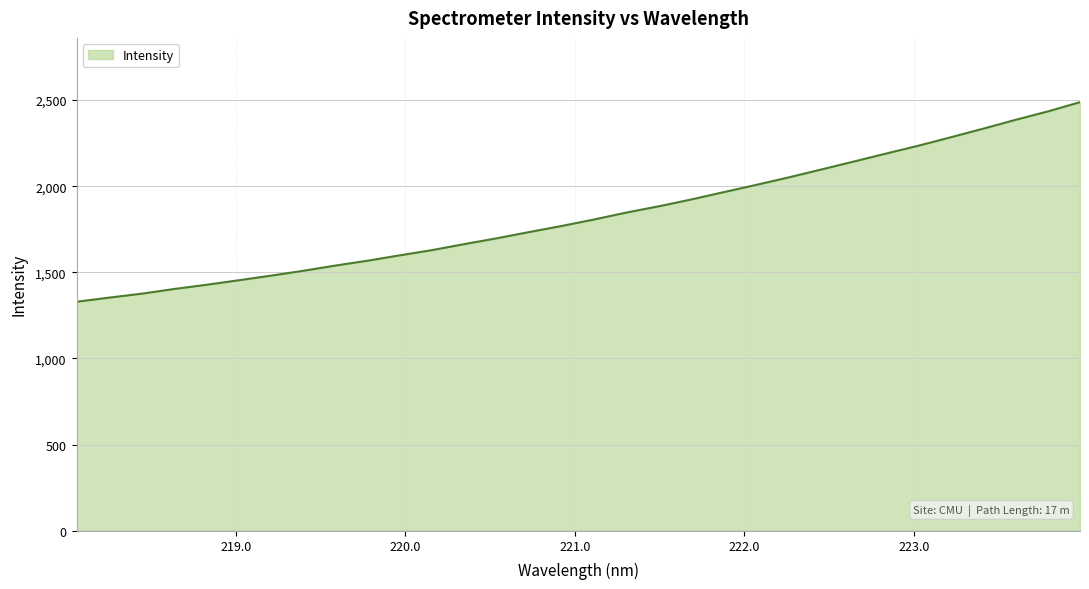

What is the sum of all values?

58608.0